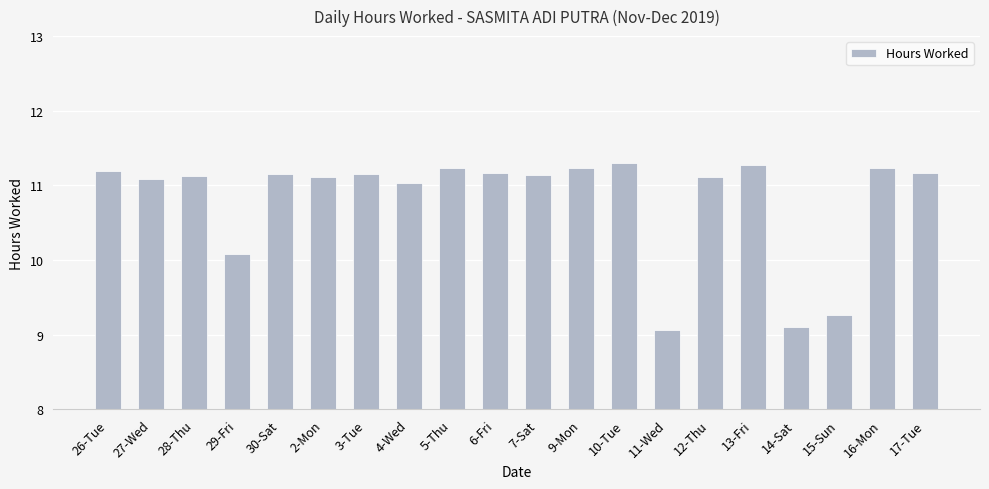

What is the value of the 3rd bar from the left?

11.1